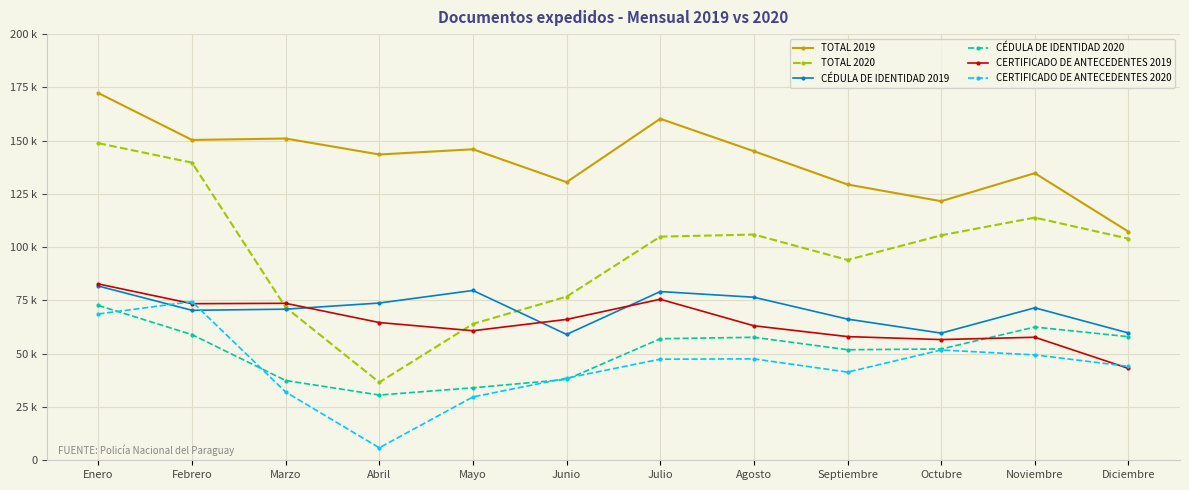

What are all the series names shown in the legend?

TOTAL 2019, TOTAL 2020, CÉDULA DE IDENTIDAD 2019, CÉDULA DE IDENTIDAD 2020, CERTIFICADO DE ANTECEDENTES 2019, CERTIFICADO DE ANTECEDENTES 2020